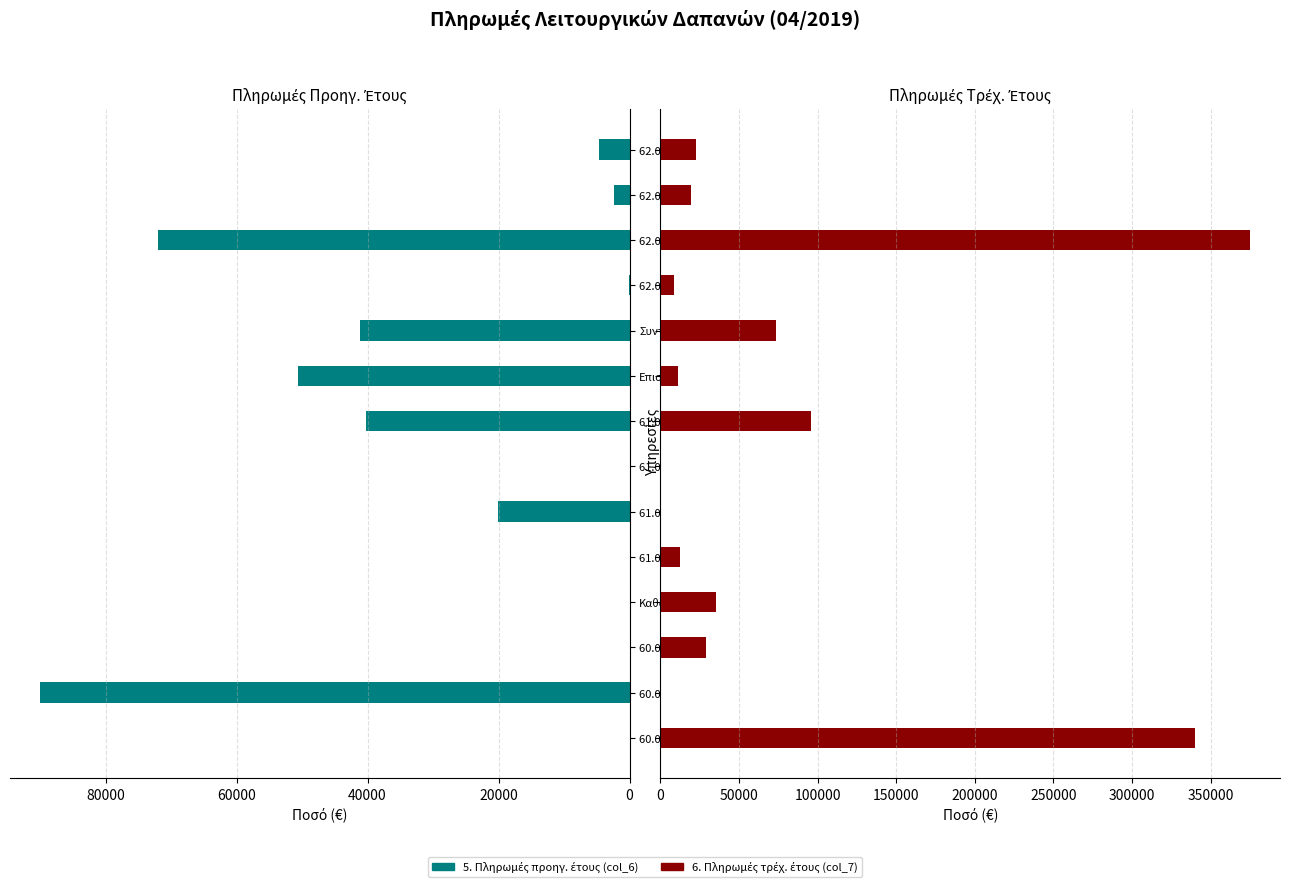

How many bars are there in each group?

2